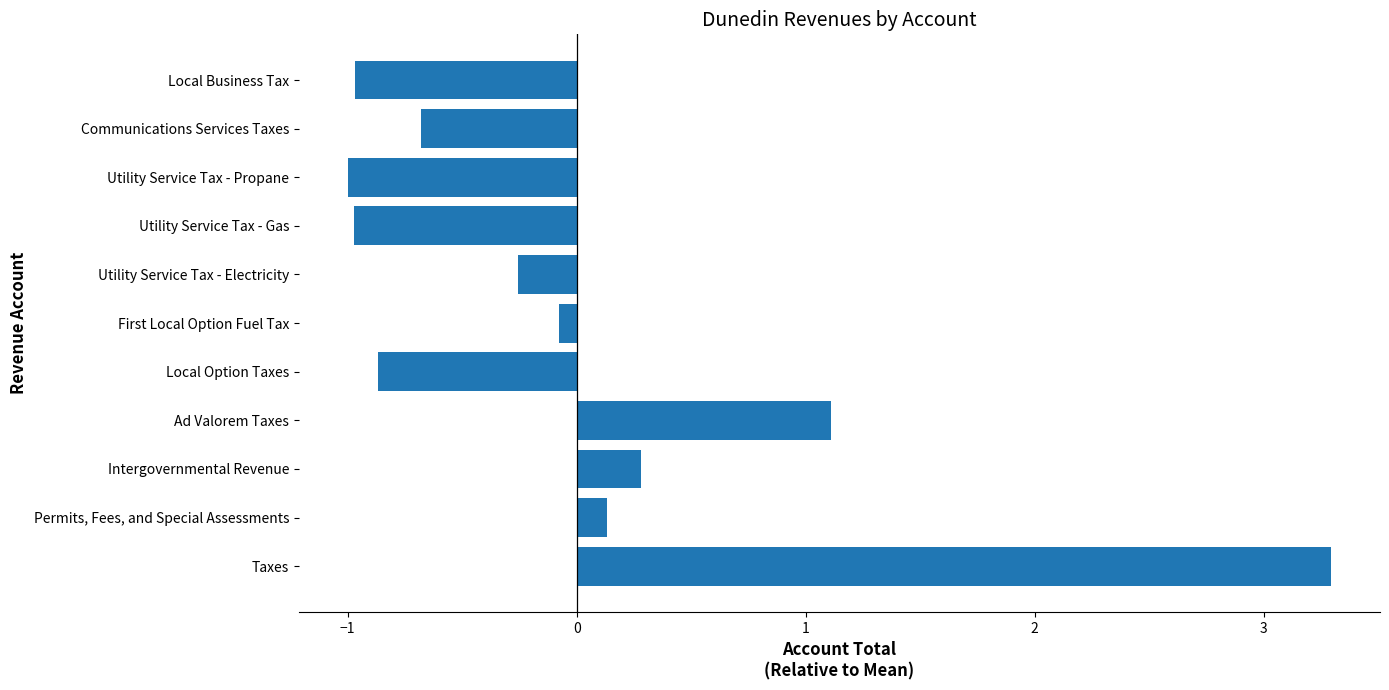

Reading bottom to top, list all the values displayed in this chart.

Taxes=3.3	Permits, Fees, and Special Assessments=0.1	Intergovernmental Revenue=0.3	Ad Valorem Taxes=1.1	Local Option Taxes=-0.9	First Local Option Fuel Tax=-0.1	Utility Service Tax - Electricity=-0.3	Utility Service Tax - Gas=-1.0	Utility Service Tax - Propane=-1.0	Communications Services Taxes=-0.7	Local Business Tax=-1.0